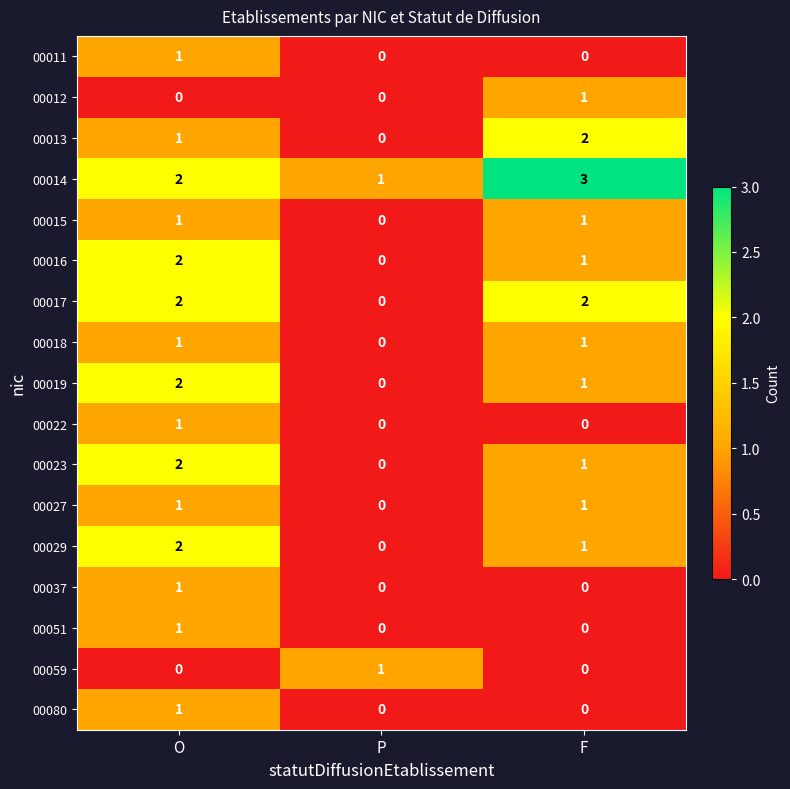

Which series has the largest total across all categories?

00014